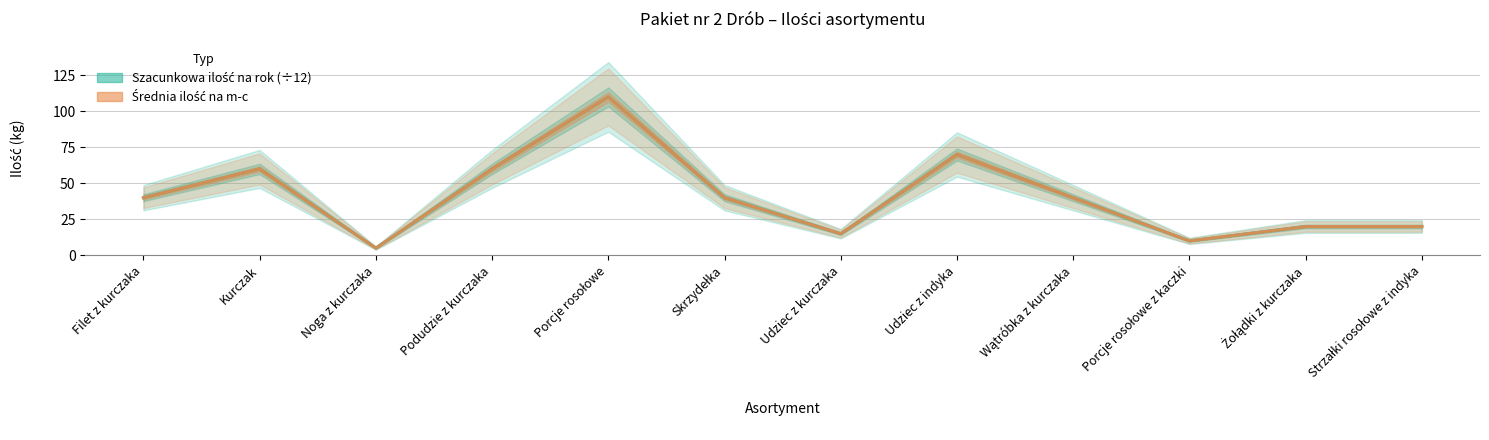

Which series has the widest spread of values?

Szacunkowa ilość na rok (÷12)